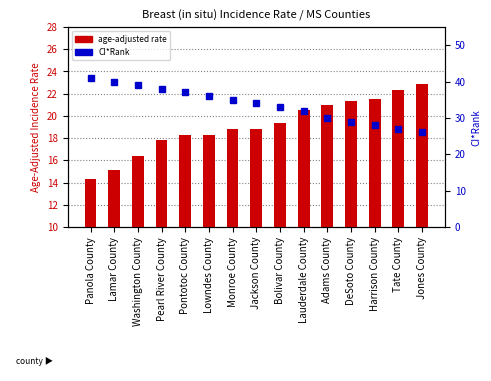

Is it true that Age-Adjusted Incidence Rate equals 24.0 at Lamar County?

False